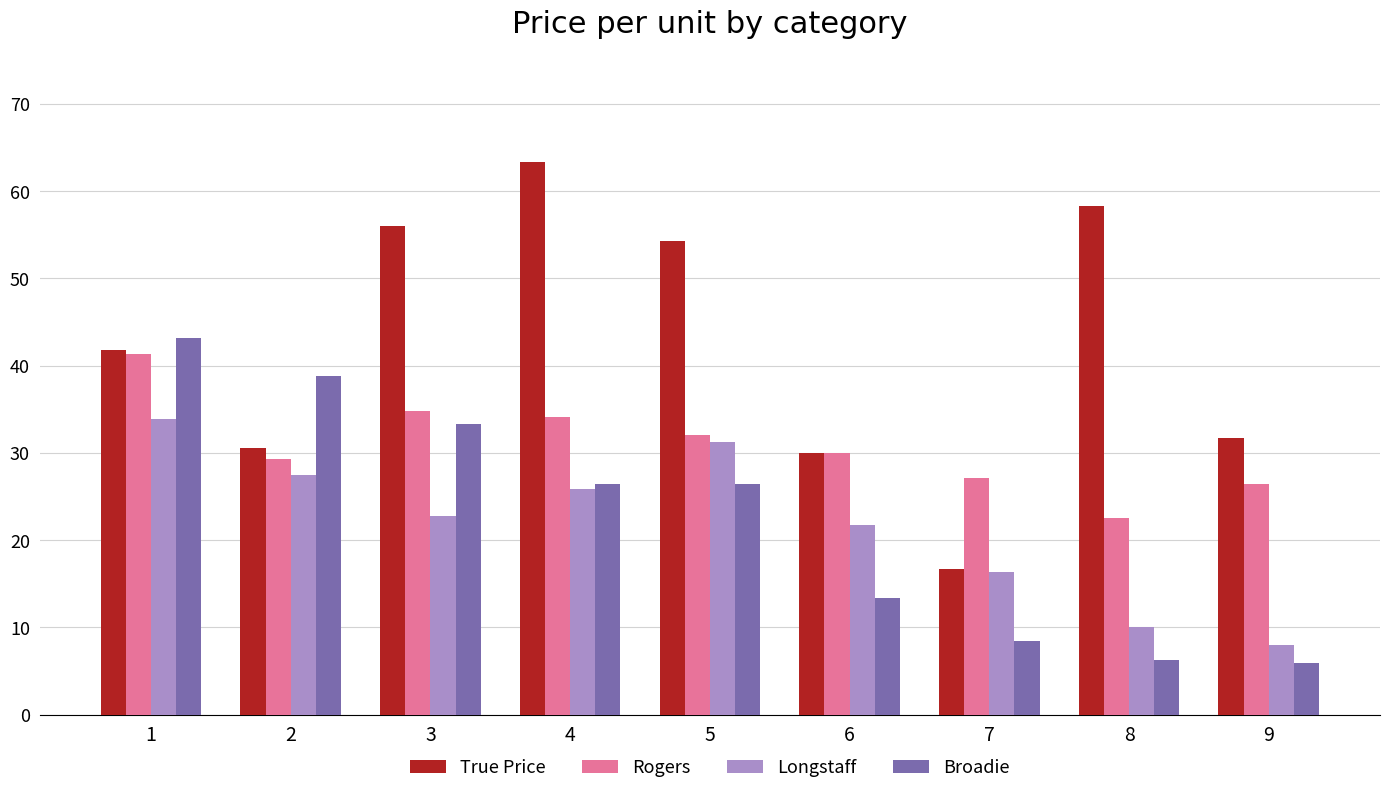

What is the value of the True Price bar at the 1st from the left?

41.8